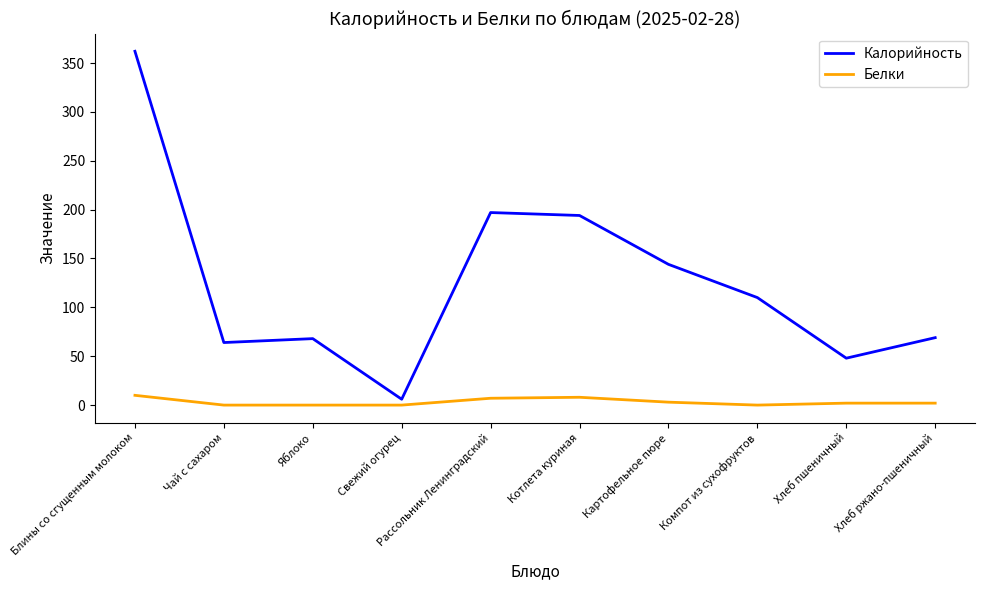

Which category has the highest value in the Калорийность series?

Блины со сгущенным молоком